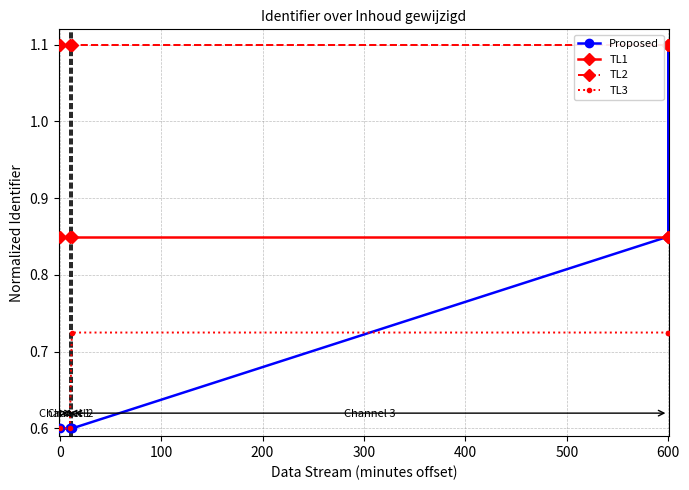

What is the total value across all series at 0?

3.1